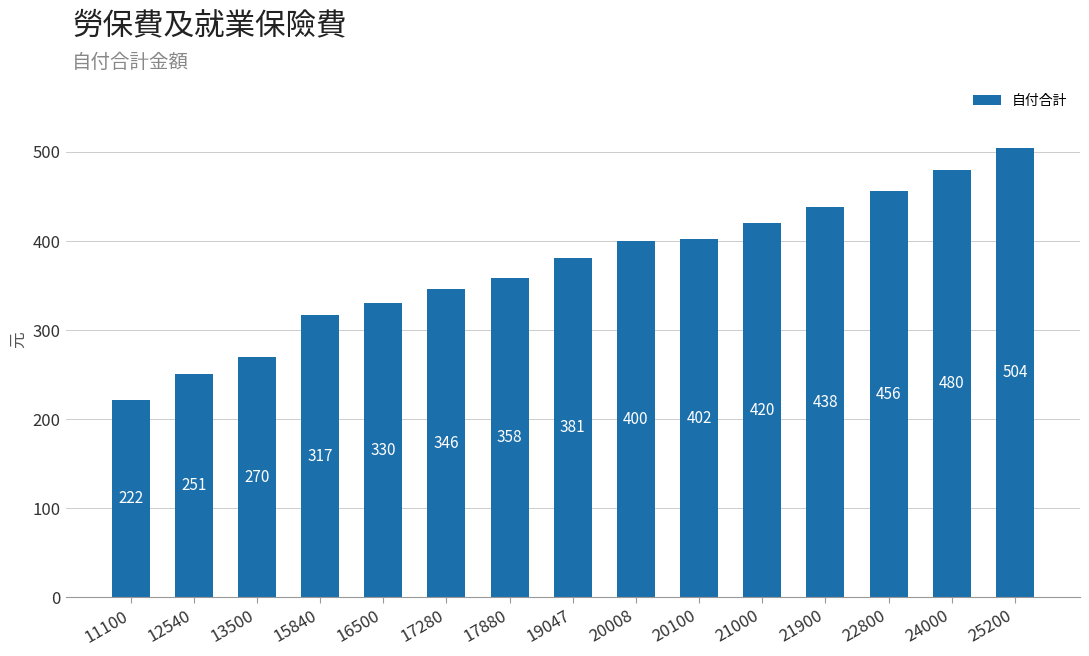

Does the chart contain stacked bars?

No